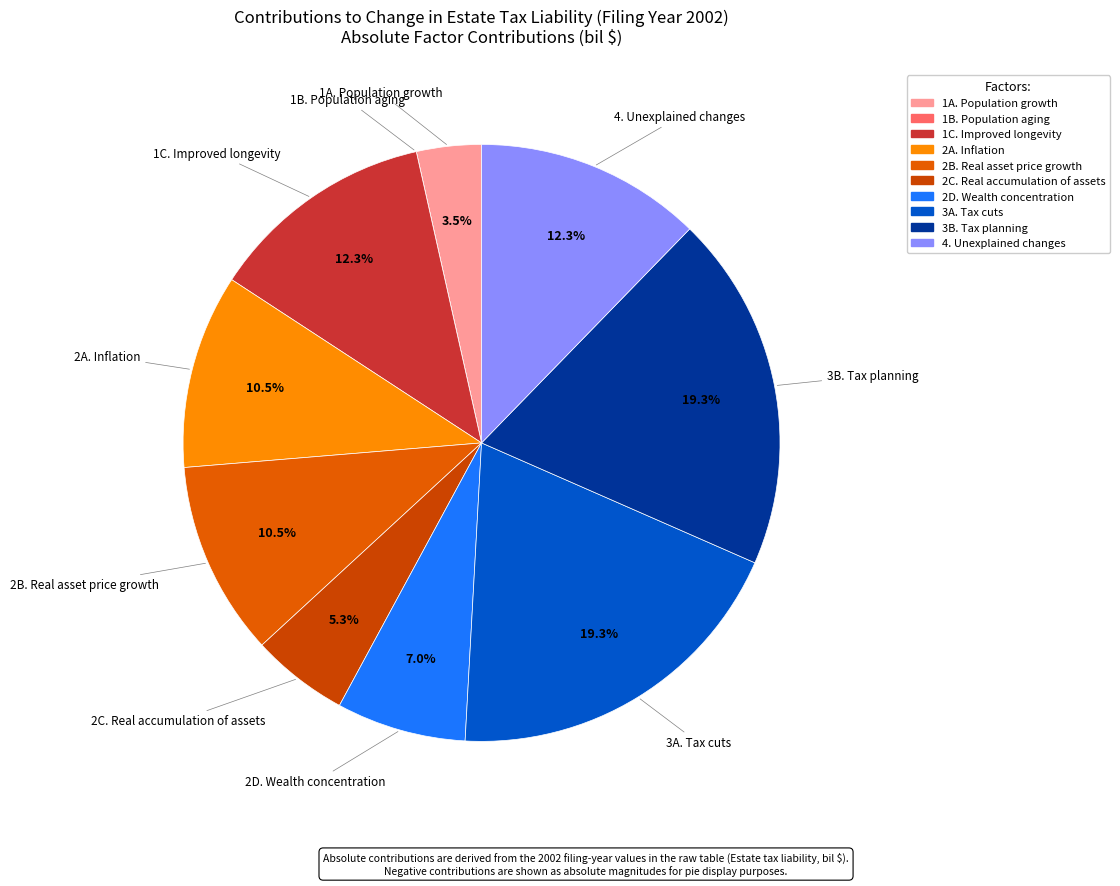

Combined, what portion of the pie is 1A. Population growth and 2B. Real asset price growth?

14.0%